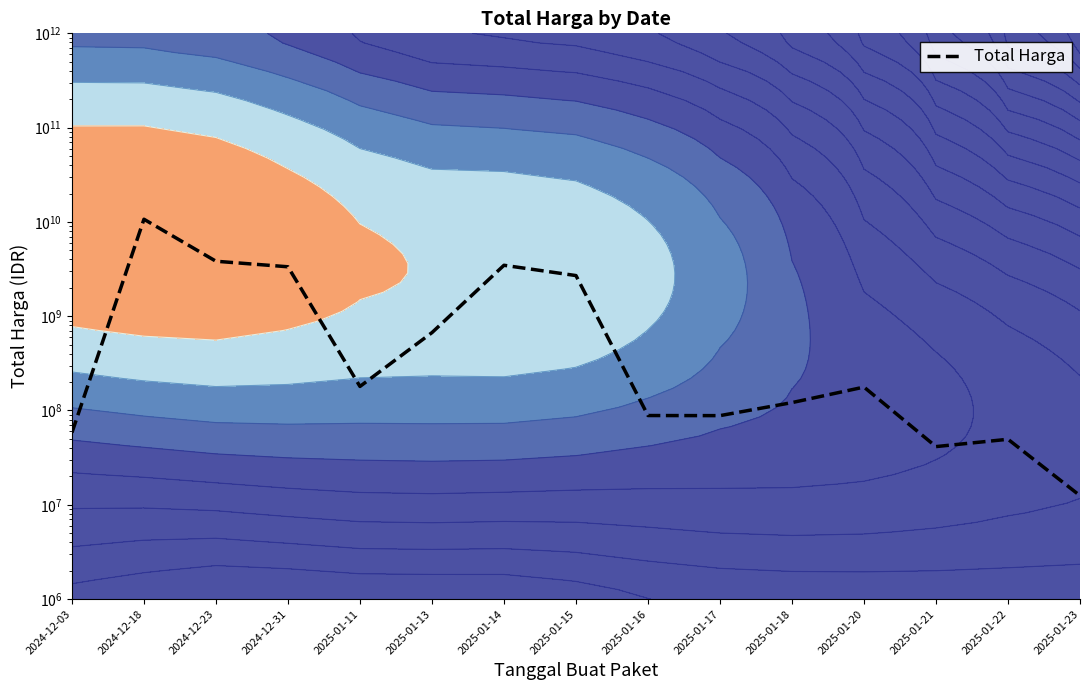

What is the maximum value shown in the chart?

10674283200